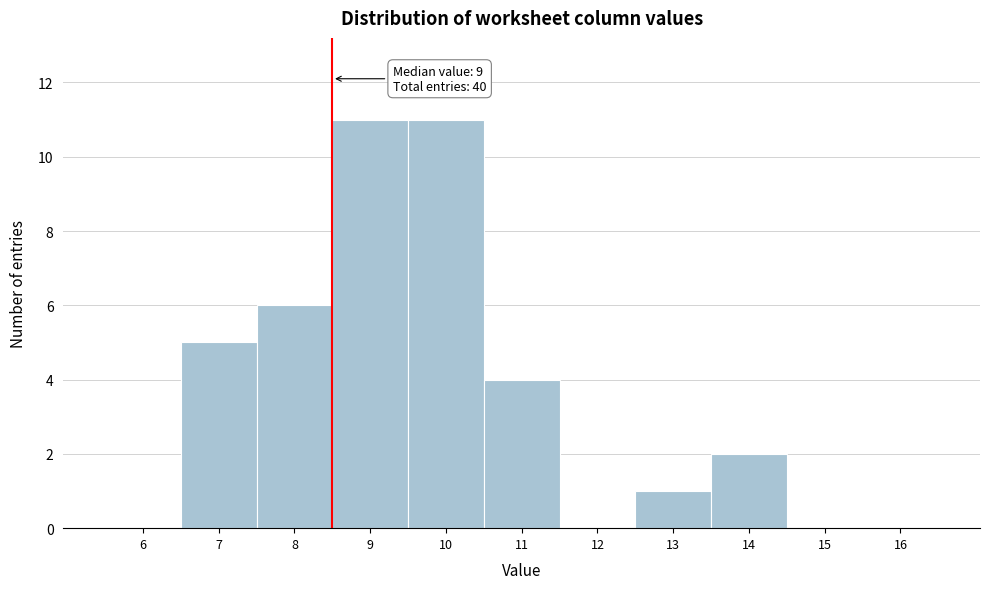

Reading right to left, extract all data points from this chart.

16=0	15=0	14=2	13=1	12=0	11=4	10=11	9=11	8=6	7=5	6=0